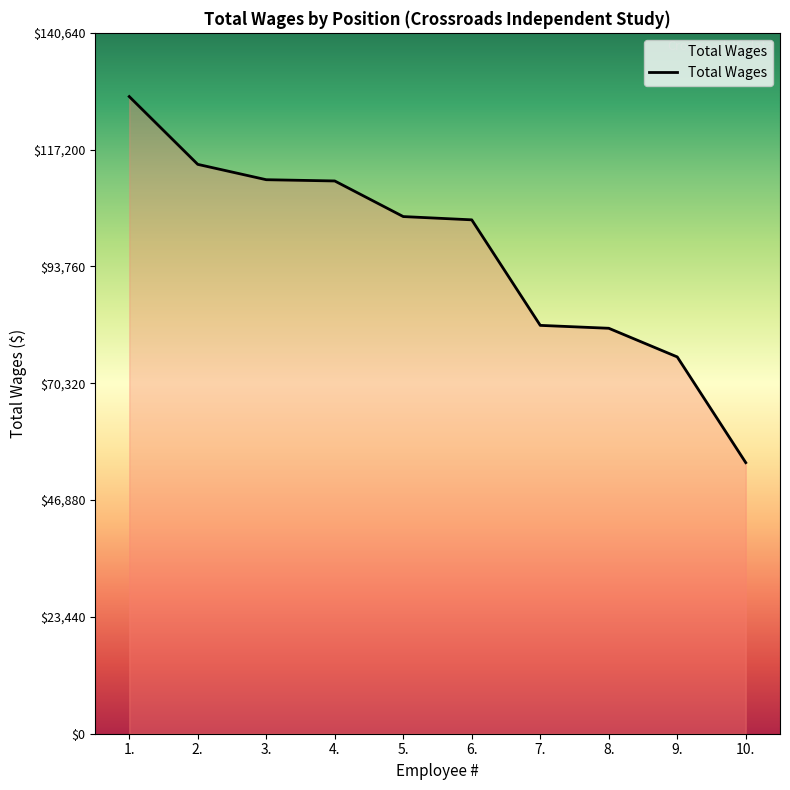

What is the difference between the maximum and minimum values?

73459